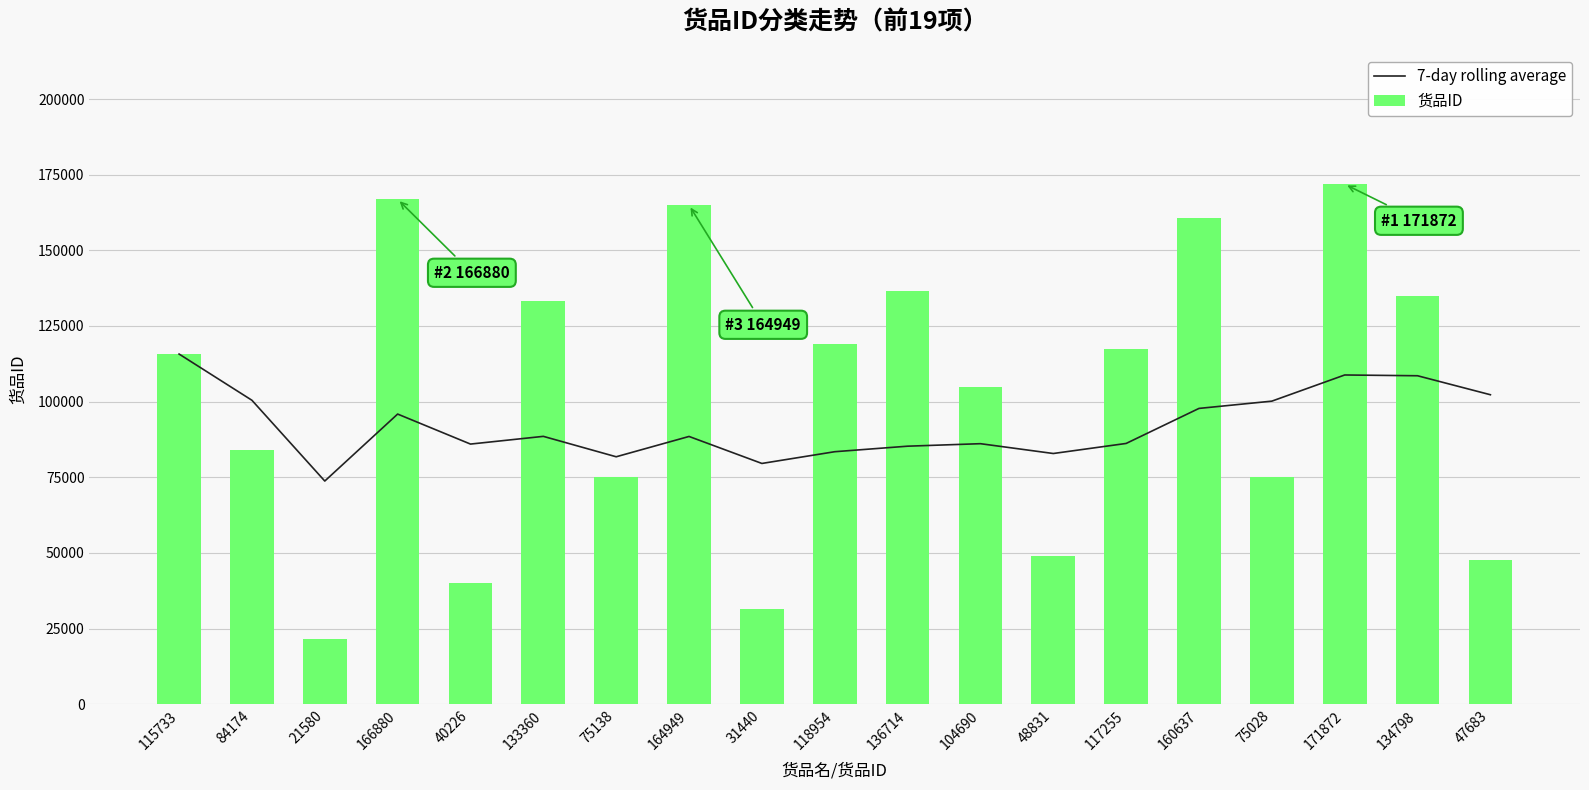

Which series has the largest total across all categories?

货品ID